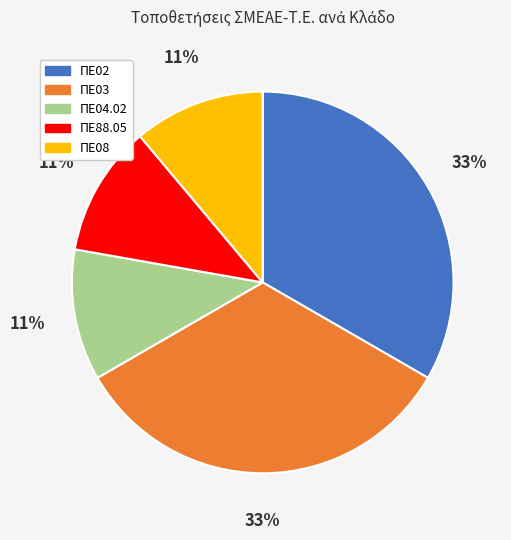

How many segments does this pie chart have?

5